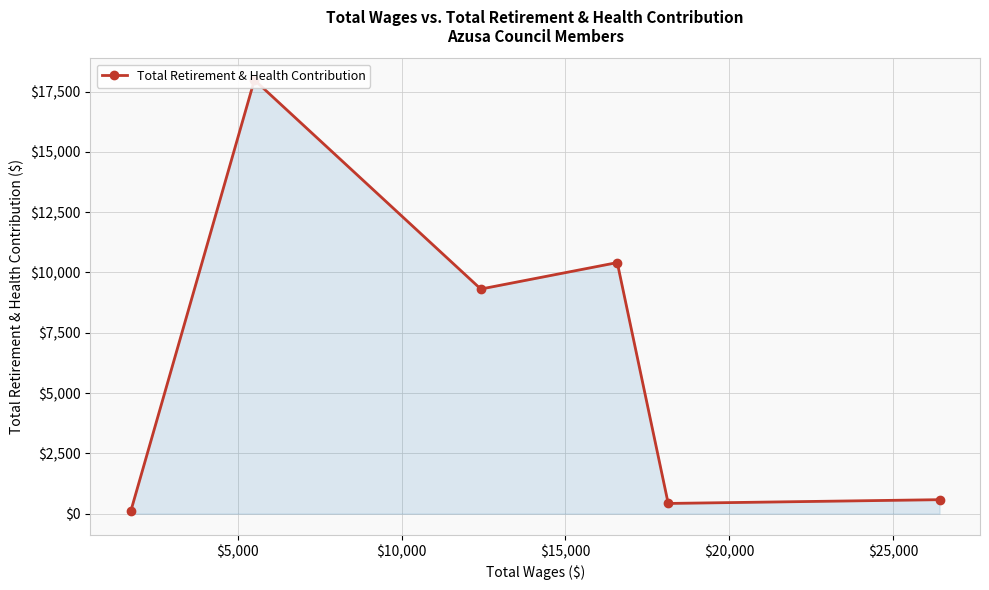

The value at $10,000 is 4606. True or false?

False